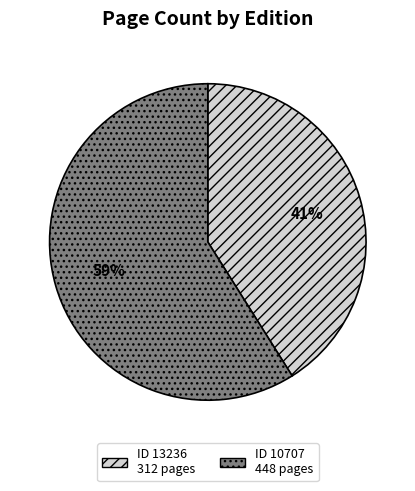

Is there any slice that represents more than half of the pie?

Yes